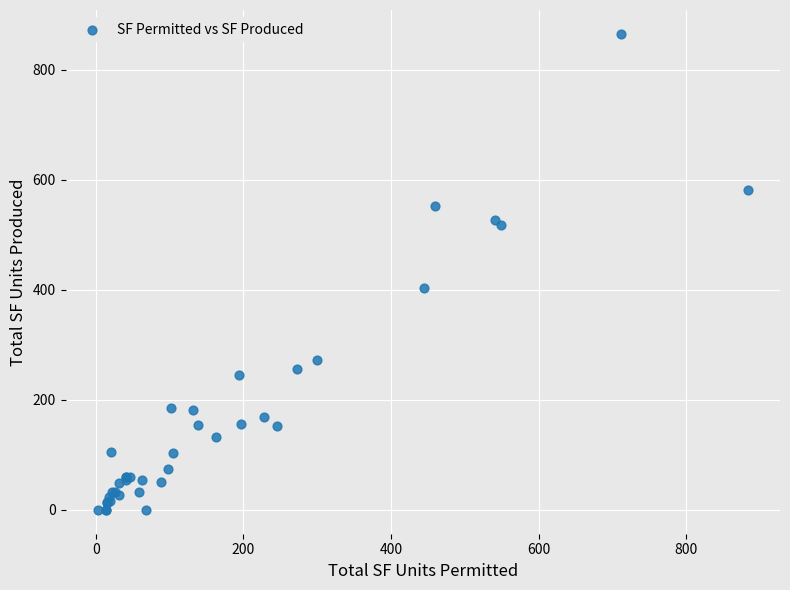

What Y value in the scatter plot is closest to 432?

403